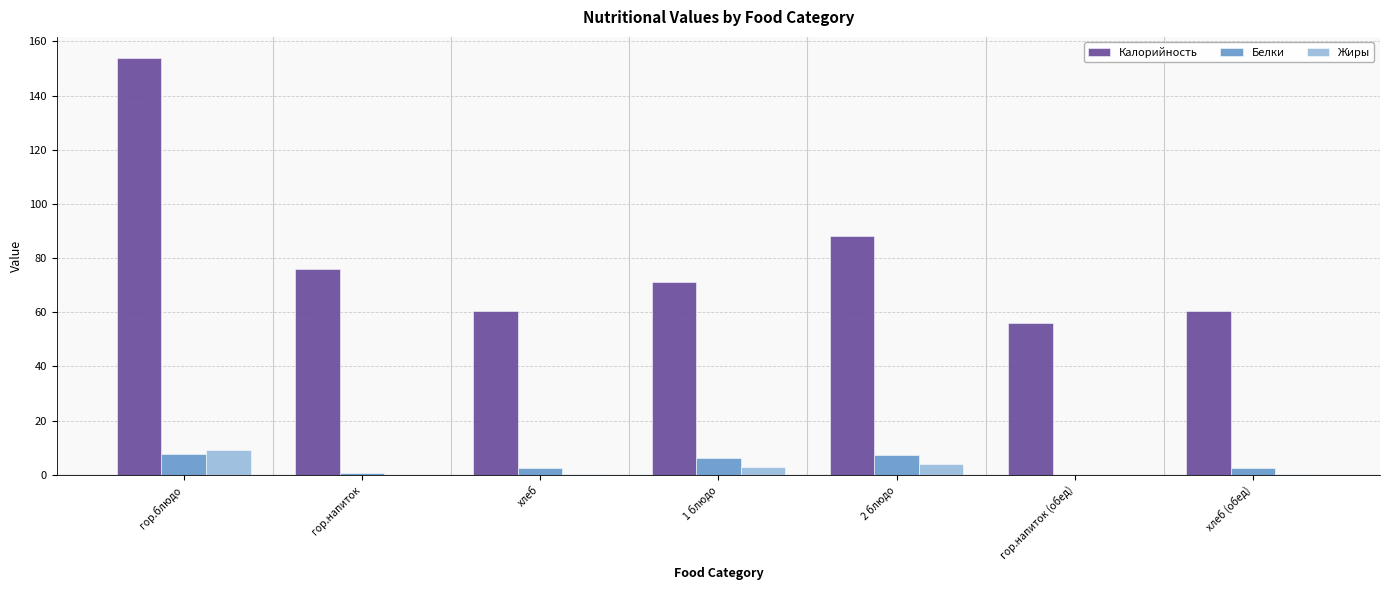

At which label does Калорийность first exceed 71?

гор.блюдо